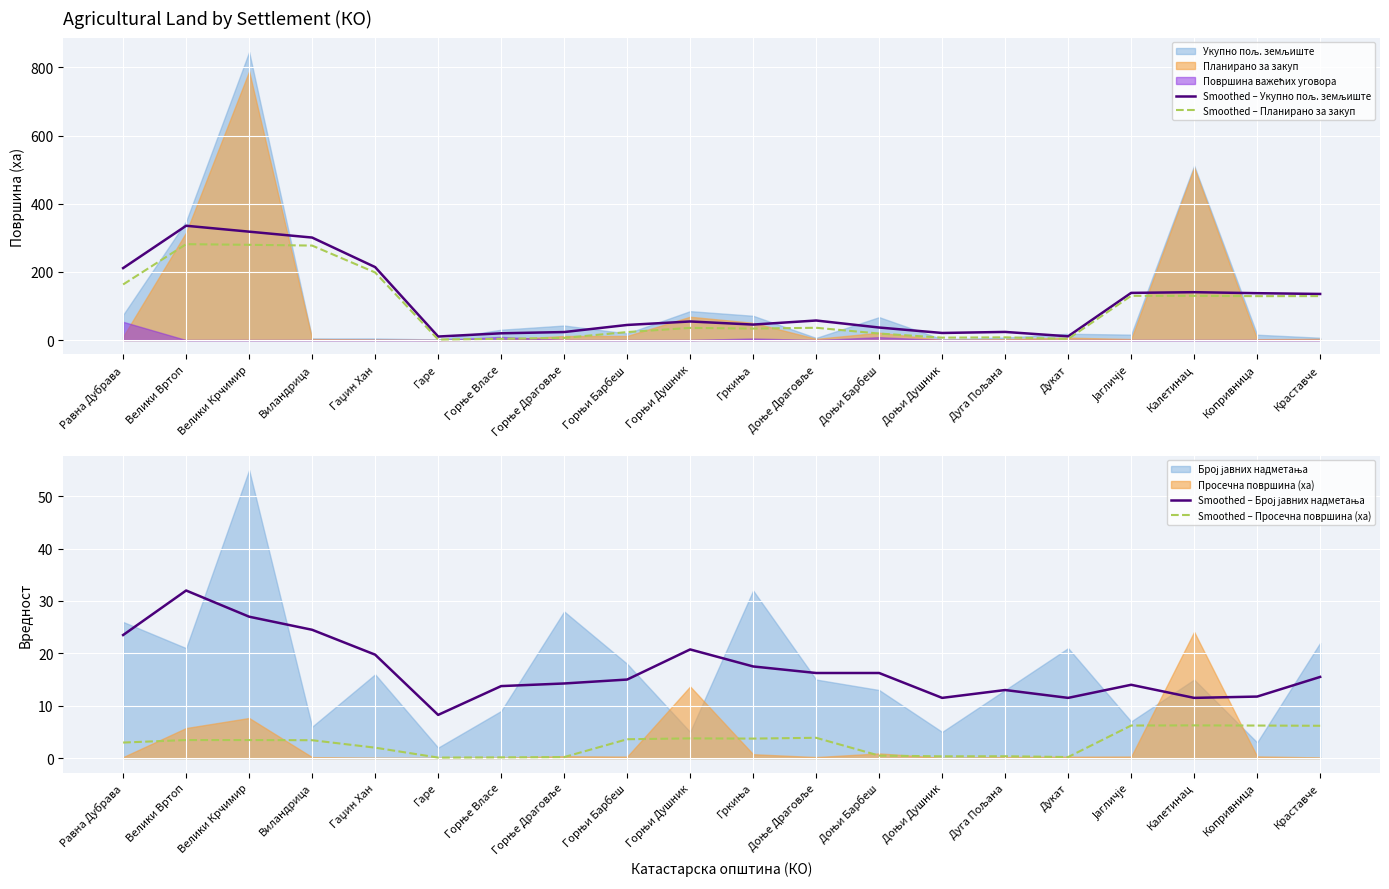

At which category does Smoothed – Број јавних надметања reach its first local valley?

Гаре